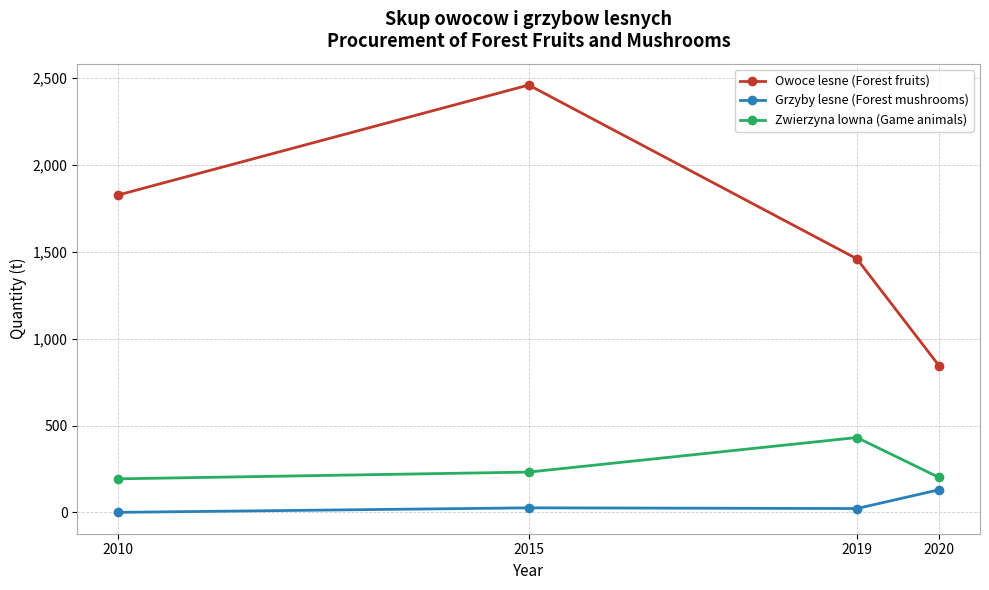

Between 2015 and 2019, which series saw the biggest shift?

Owoce lesne (Forest fruits)